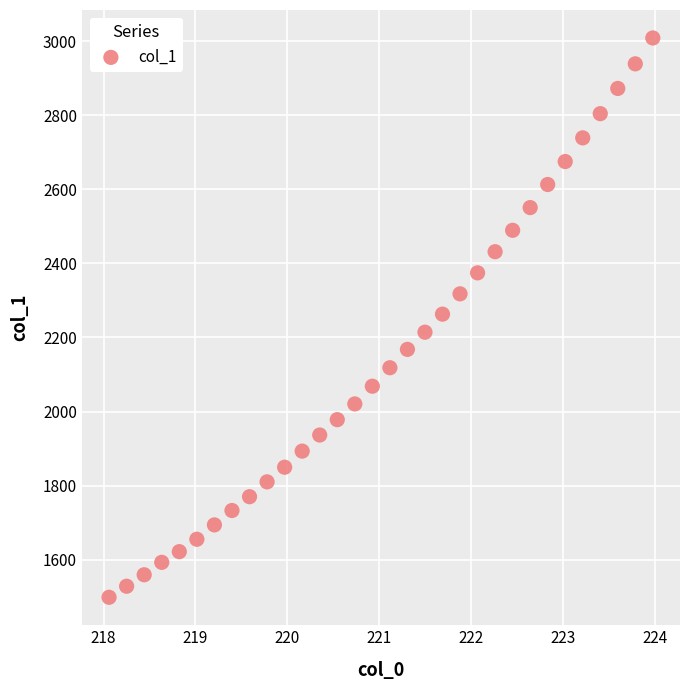

What is the range of X values (max minus min)?

5.9